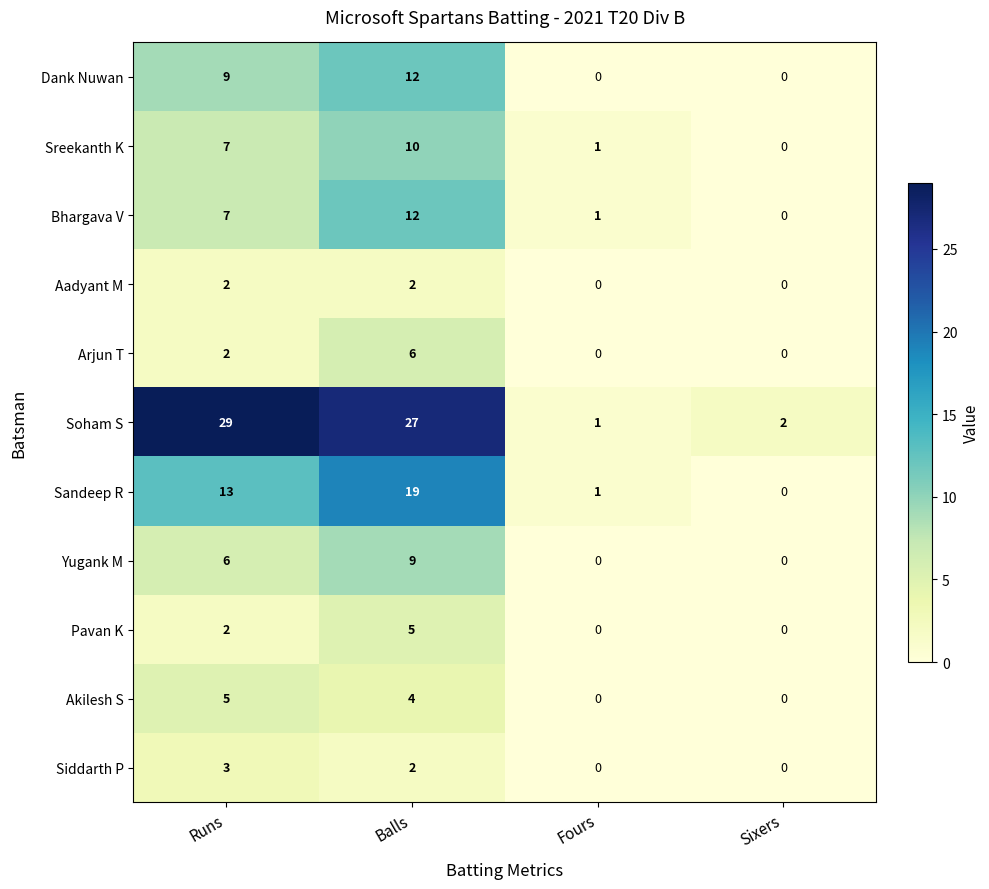

At which category does the chart reach its peak across all series?

Runs